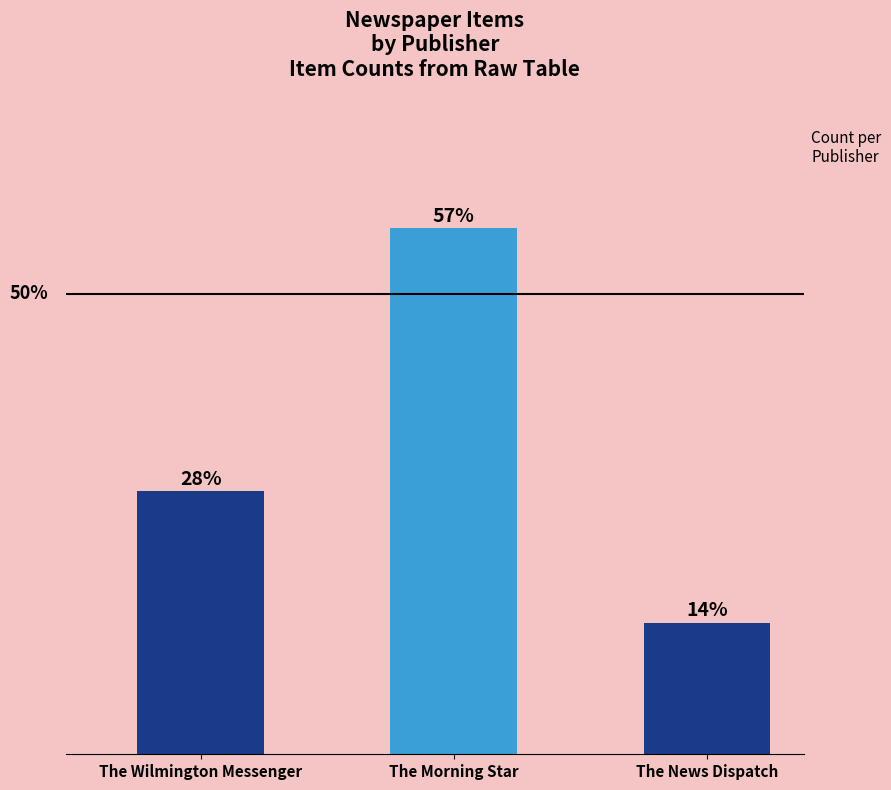

What is the difference between the maximum and minimum values?

3